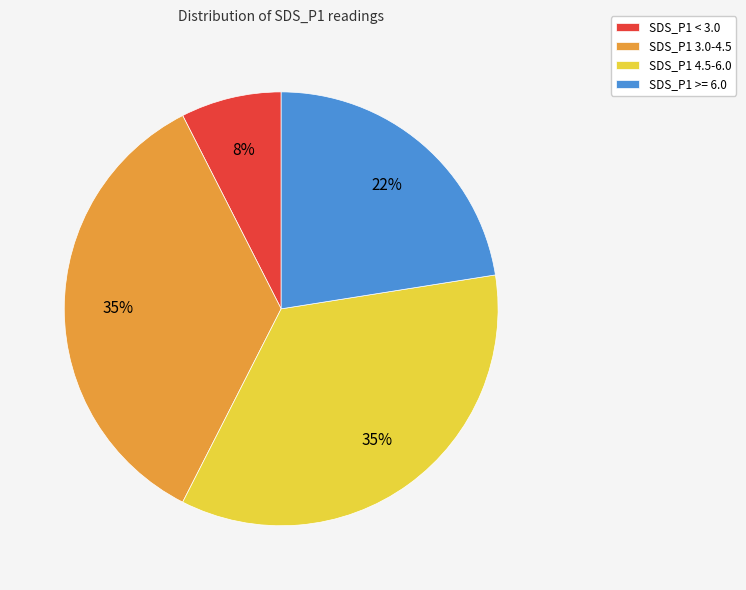

Is SDS_P1 4.5-6.0 the majority of the pie?

No